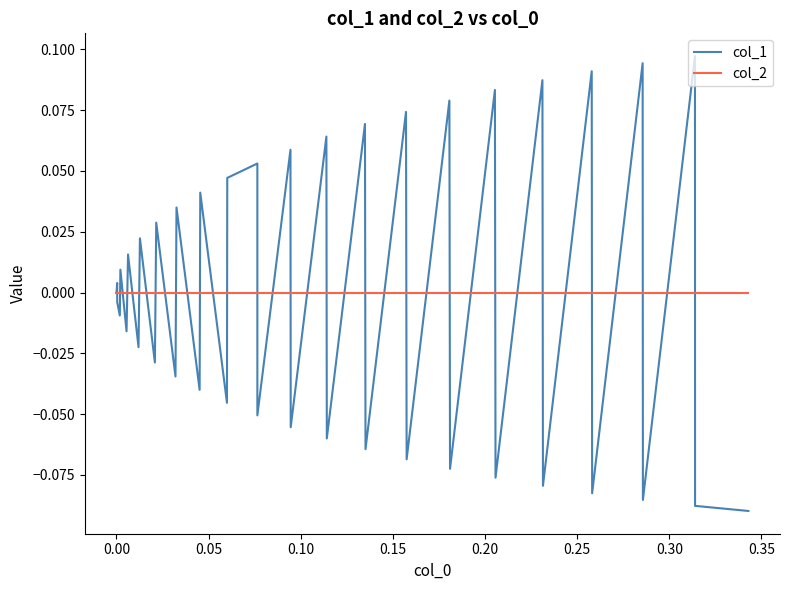

Rank the series by their maximum value, from lowest to highest.

col_2, col_1